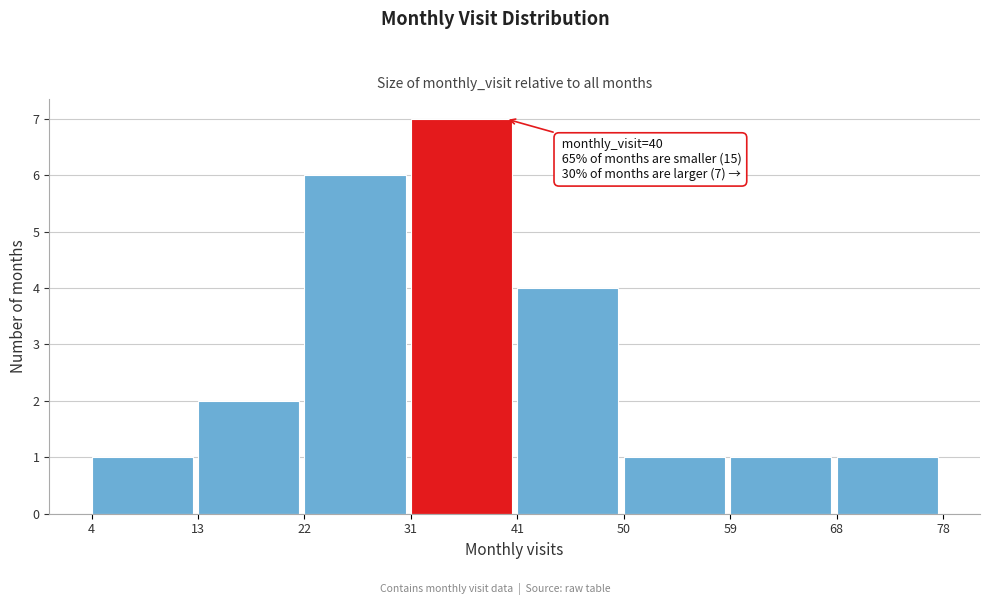

Which range on the x-axis has the tallest bar?

31 to 41